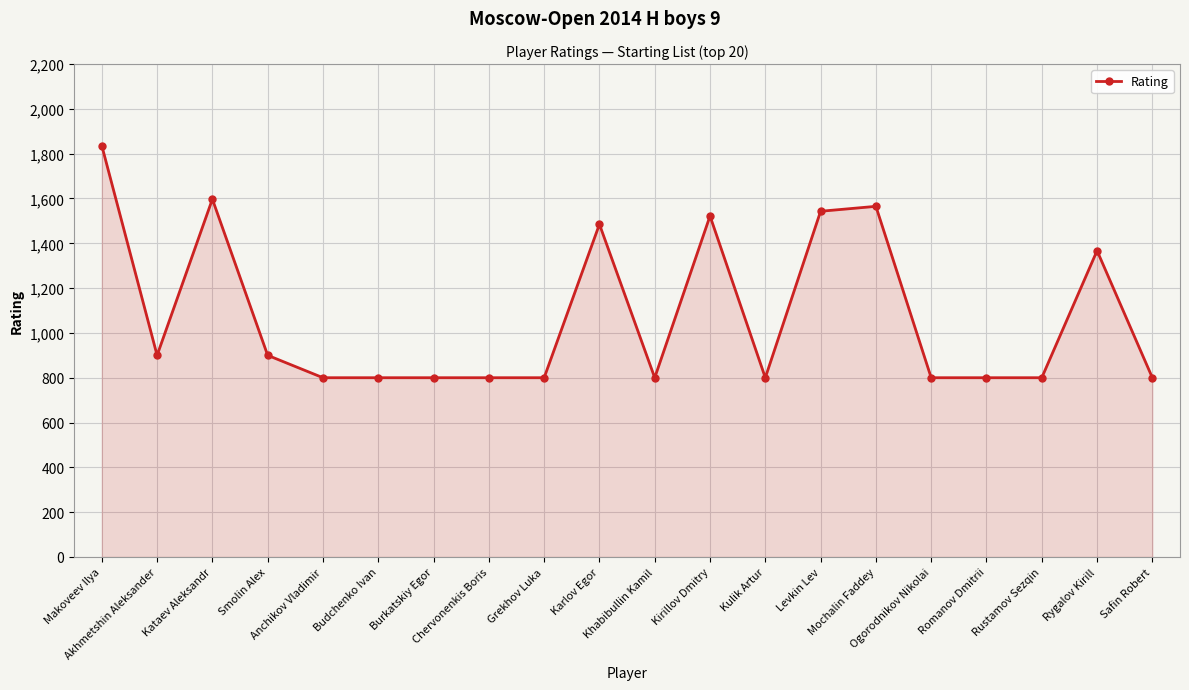

Between Akhmetshin Aleksander and Budchenko Ivan, which is larger?

Akhmetshin Aleksander